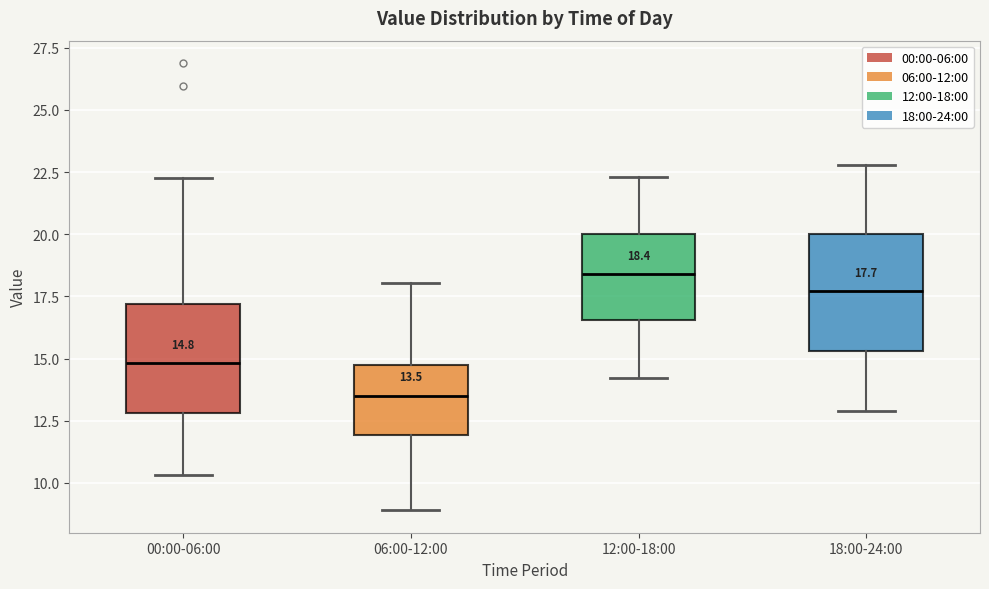

Which box's median line is the highest?

12:00-18:00